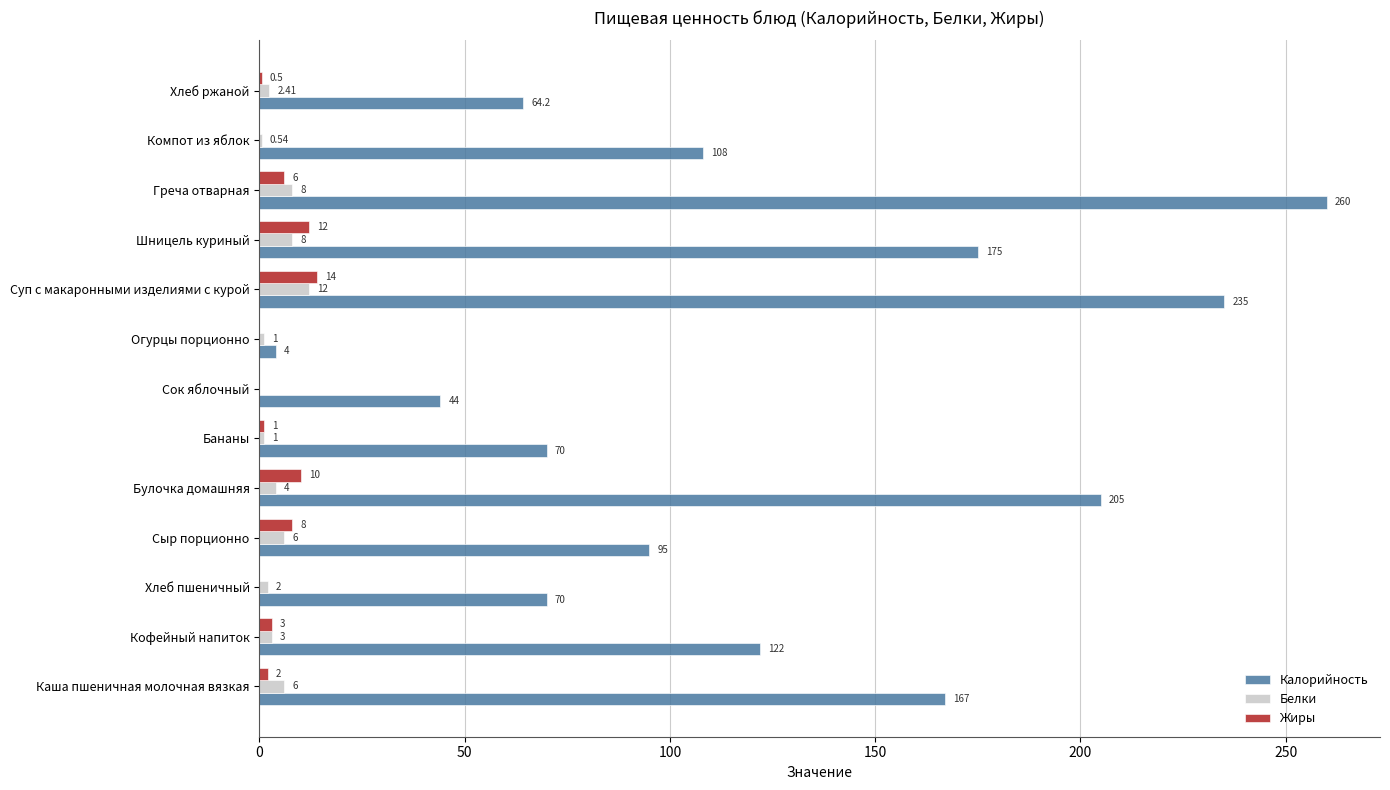

Which label corresponds to the largest value in the chart?

Греча отварная